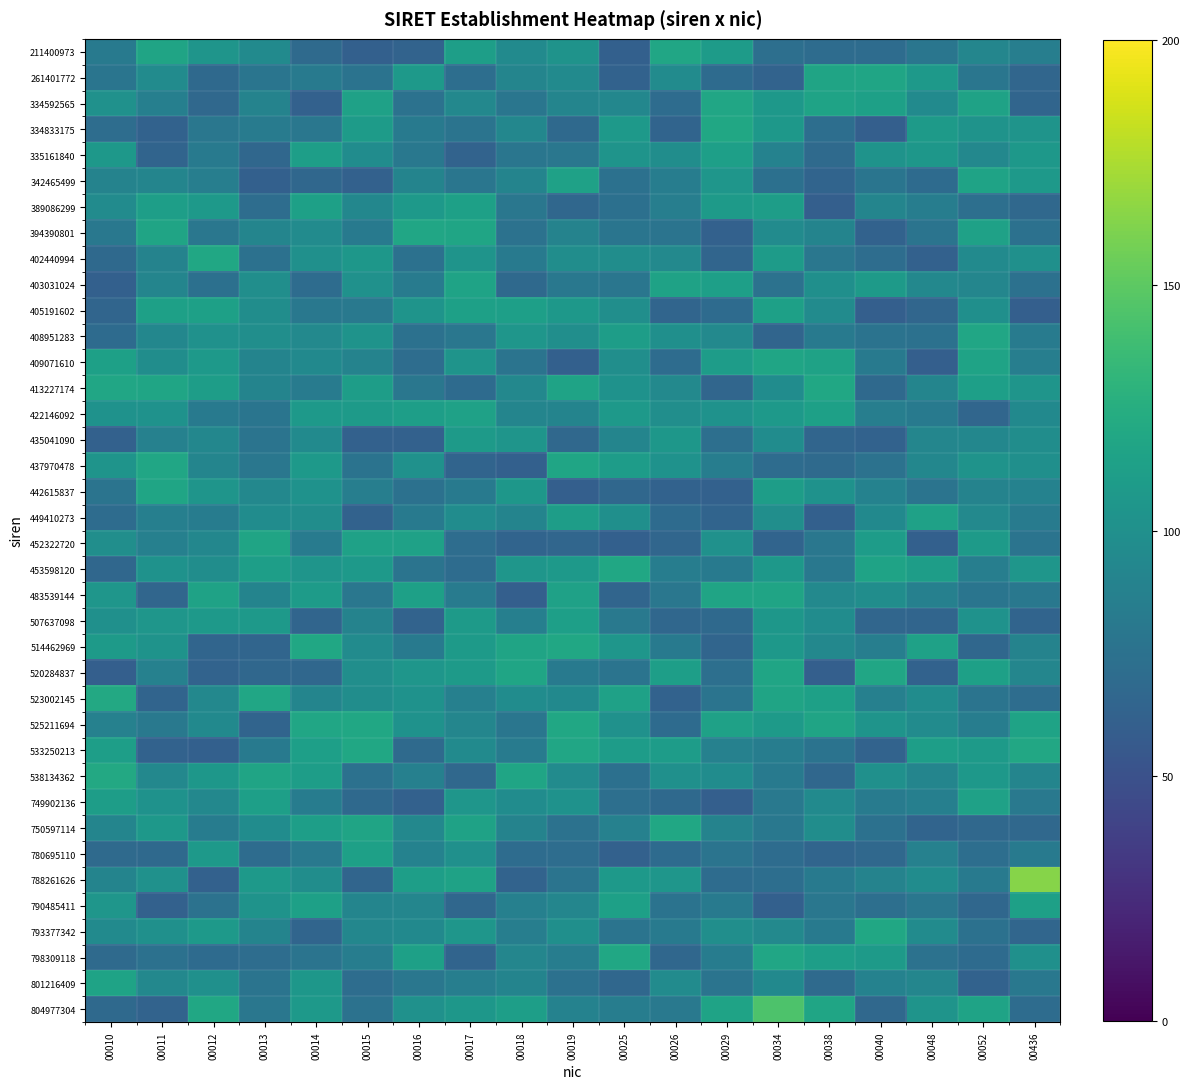

Which has a higher value, 00040 or 00026?

00026